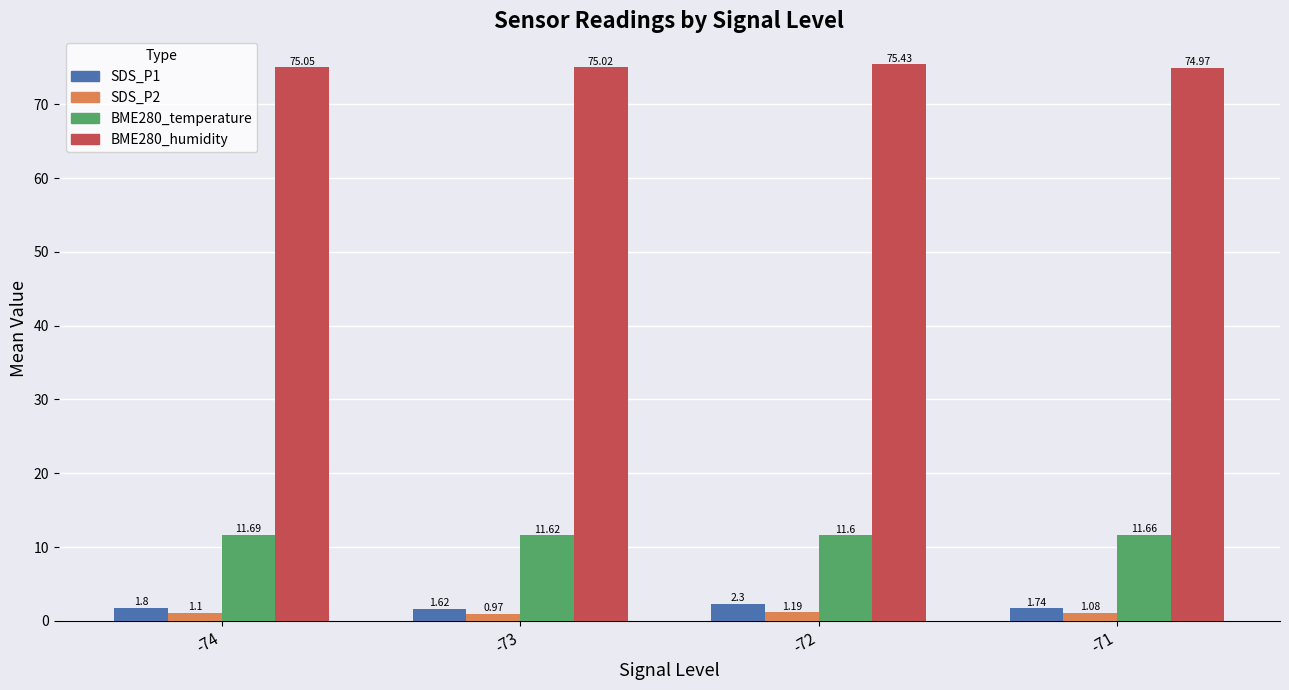

Rank the series at -71 from lowest to highest value.

SDS_P2, SDS_P1, BME280_temperature, BME280_humidity